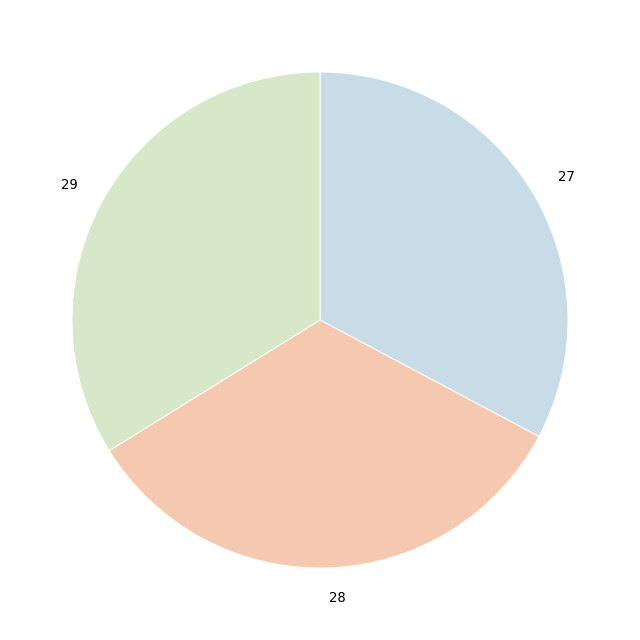

Combined, do 29 and 28 account for over 50%?

Yes